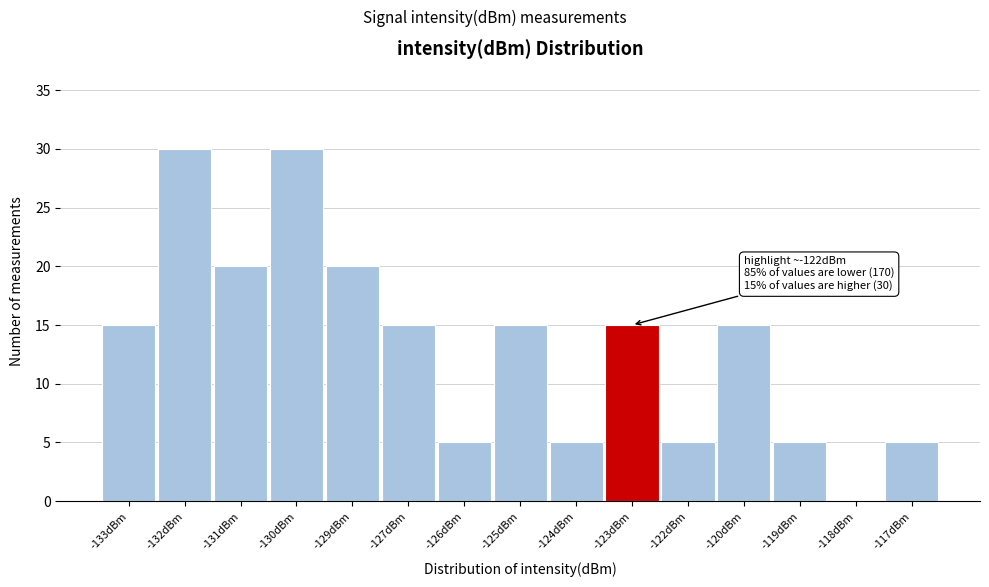

Reading left to right, list all the values displayed in this chart.

-133dBm=15	-132dBm=30	-131dBm=20	-130dBm=30	-129dBm=20	-127dBm=15	-126dBm=5	-125dBm=15	-124dBm=5	-123dBm=15	-122dBm=5	-120dBm=15	-119dBm=5	-118dBm=0	-117dBm=5